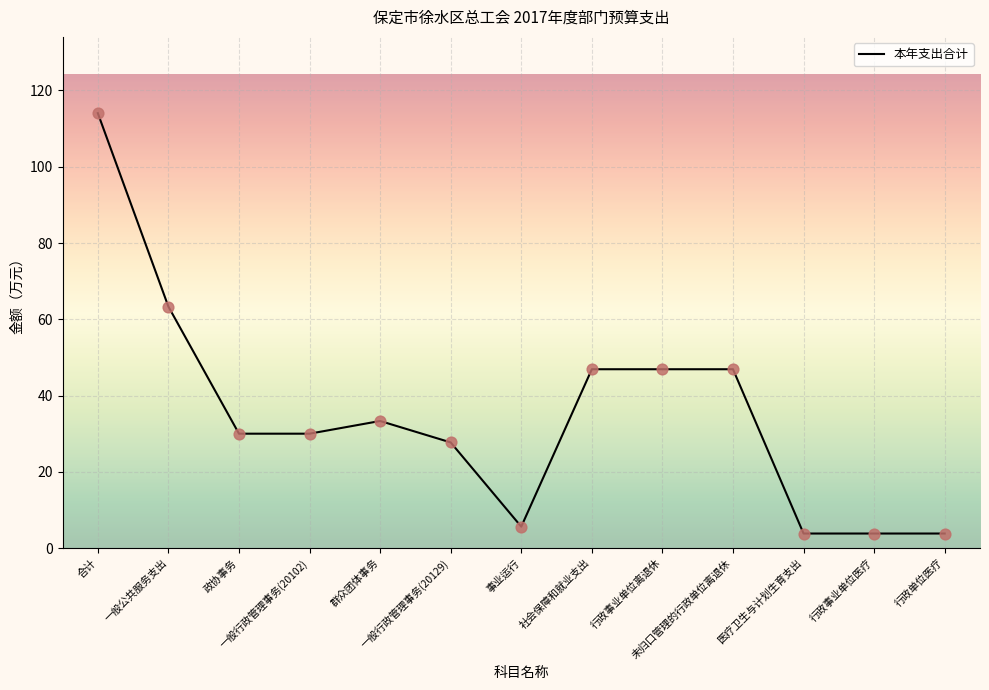

What is the ratio of the value at 行政单位医疗 to the value at 群众团体事务?

0.1